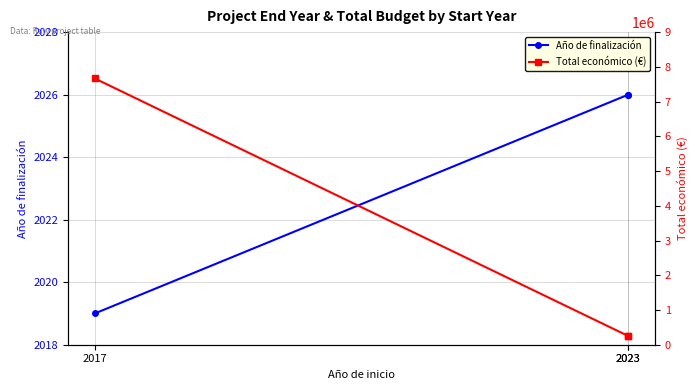

At how many categories does at least one series exceed 5646205?

1